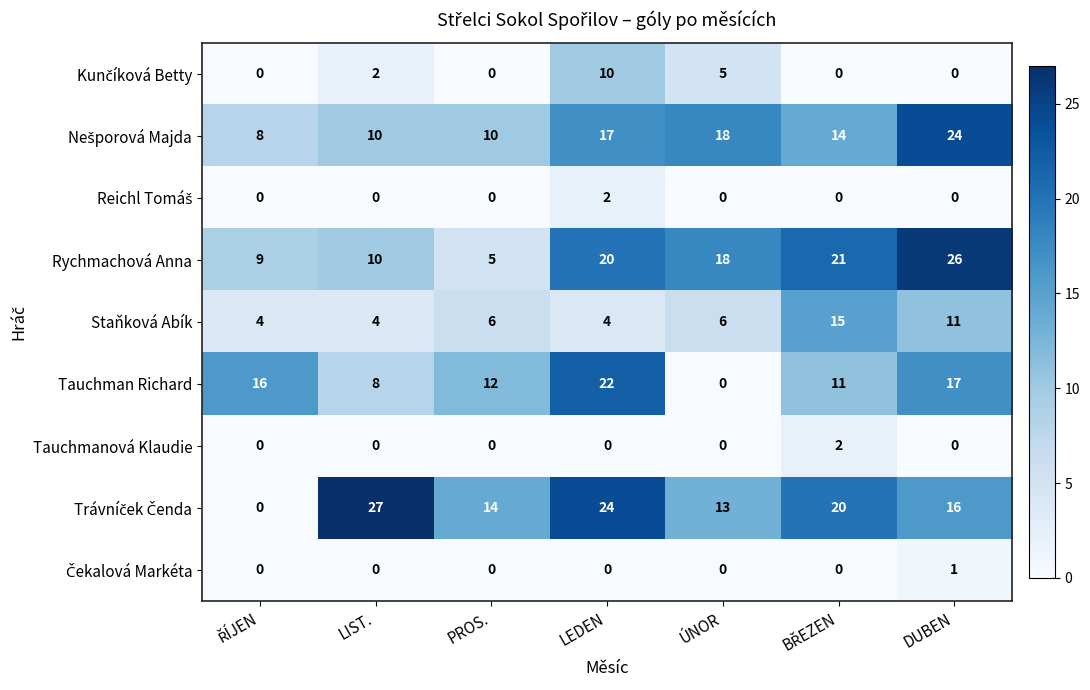

Is it true that Tauchman Richard equals 18 at PROS.?

False